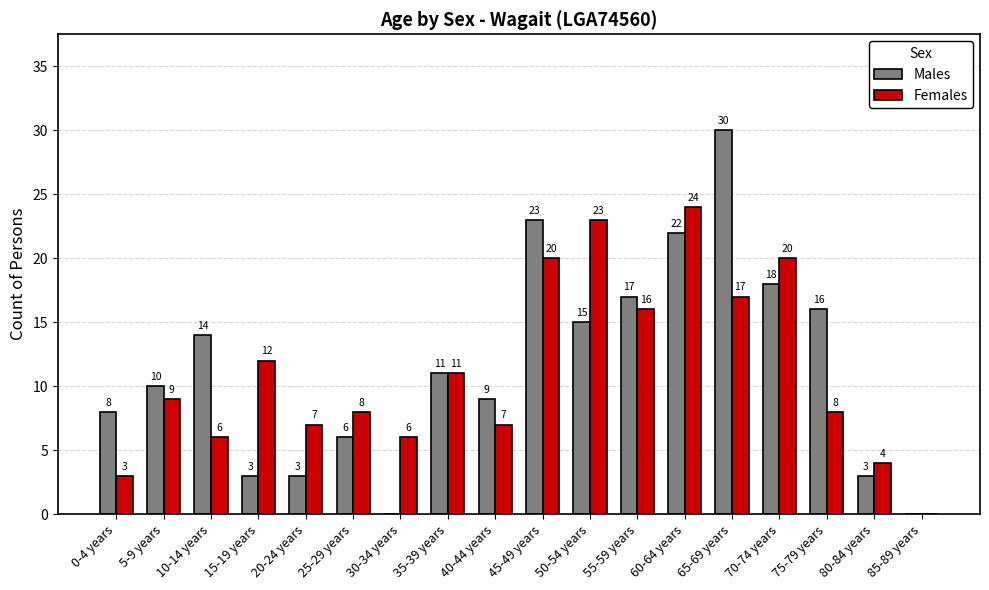

How many positive values does the Females series have?

17